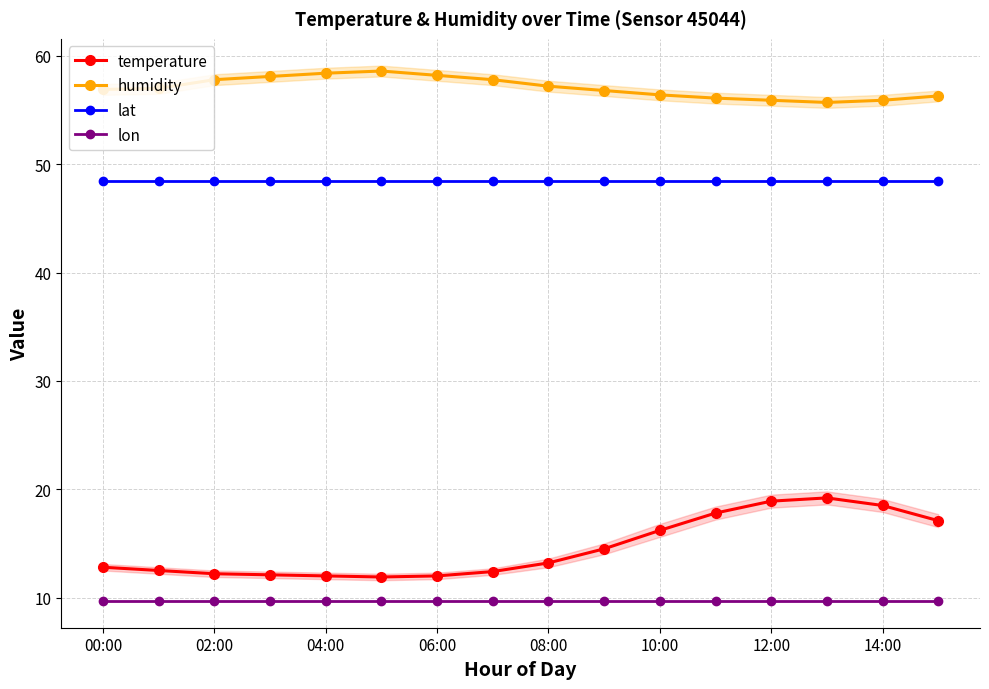

Reading right to left, list all the values displayed in this chart.

temperature: 17.1	18.5	19.2	18.9	17.8	16.2	14.5	13.2	12.4	12.0	11.9	12.0	12.1	12.2	12.5	12.8
humidity: 56.3	55.9	55.7	55.9	56.1	56.4	56.8	57.2	57.8	58.2	58.6	58.4	58.1	57.8	57.0	56.9
lat: 48.5	48.5	48.5	48.5	48.5	48.5	48.5	48.5	48.5	48.5	48.5	48.5	48.5	48.5	48.5	48.5
lon: 9.7	9.7	9.7	9.7	9.7	9.7	9.7	9.7	9.7	9.7	9.7	9.7	9.7	9.7	9.7	9.7